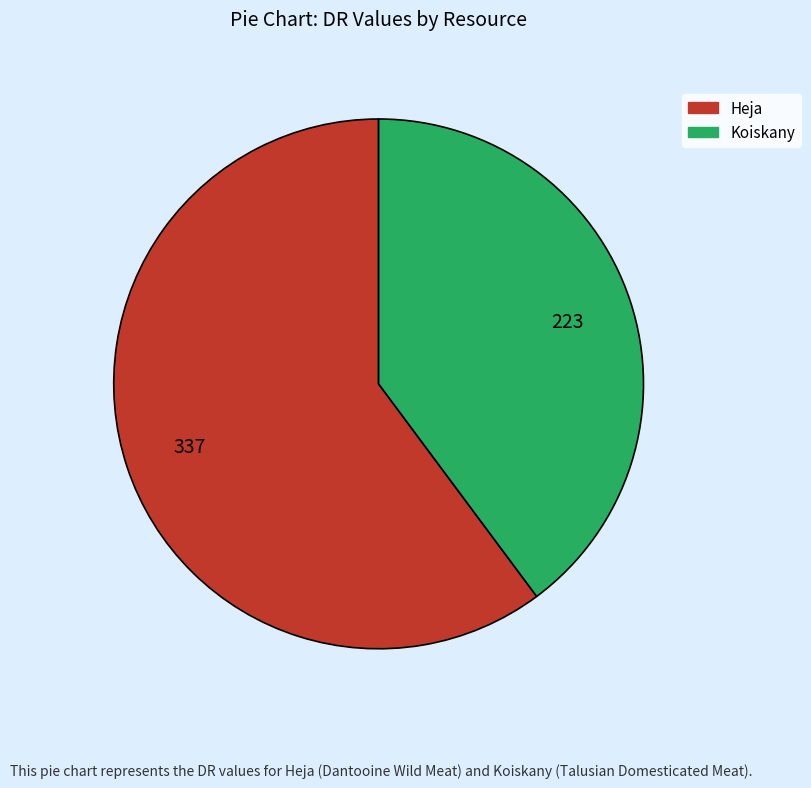

How many slices are in this pie chart?

2